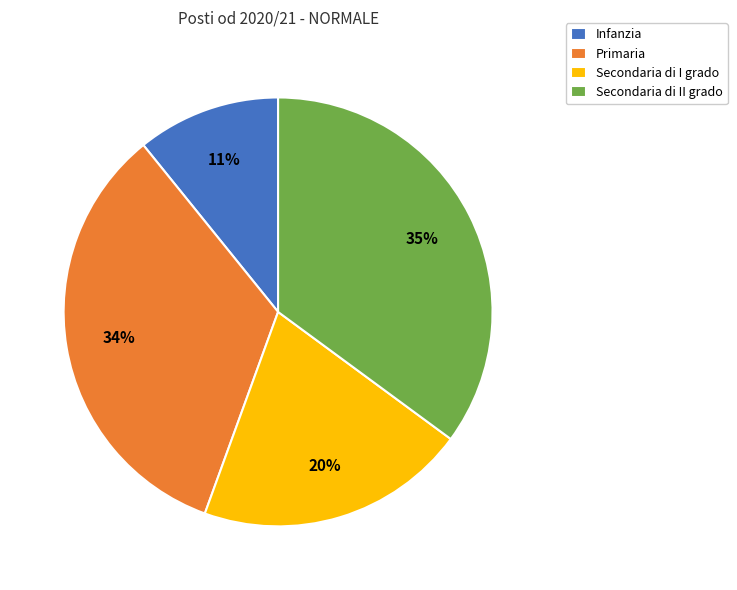

To the nearest percent, what is the combined percentage of Secondaria di II grado and Primaria?

69%